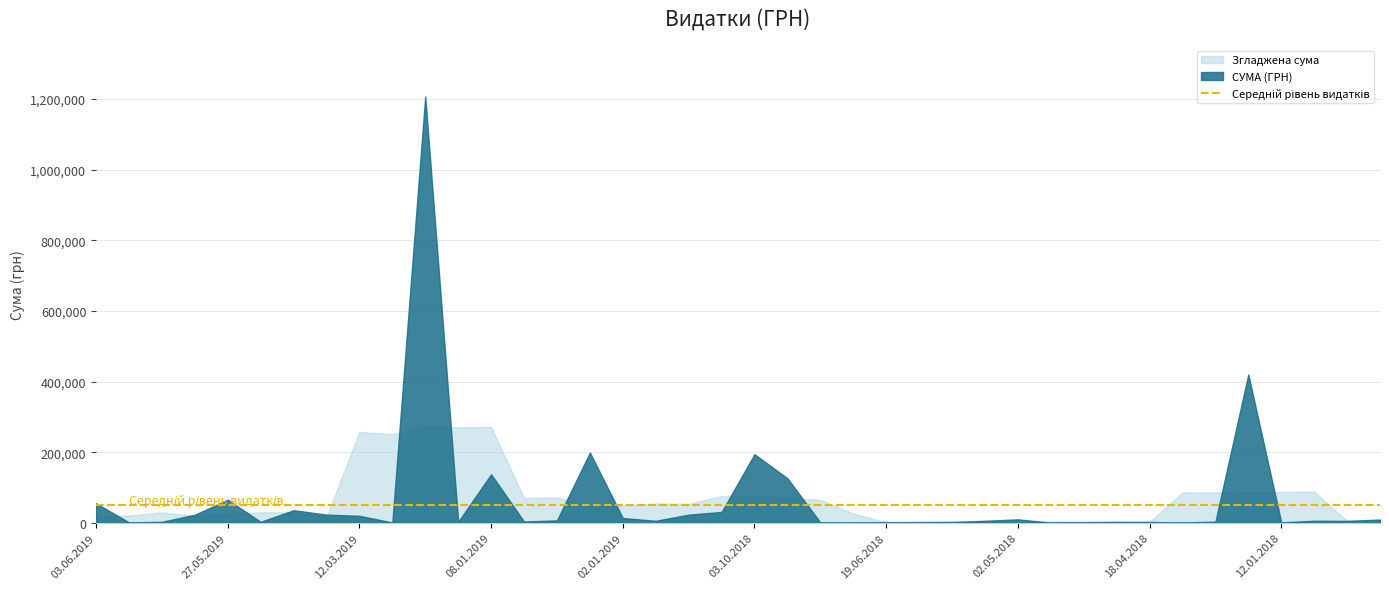

Which category has the lowest value across all series?

27.04.2018